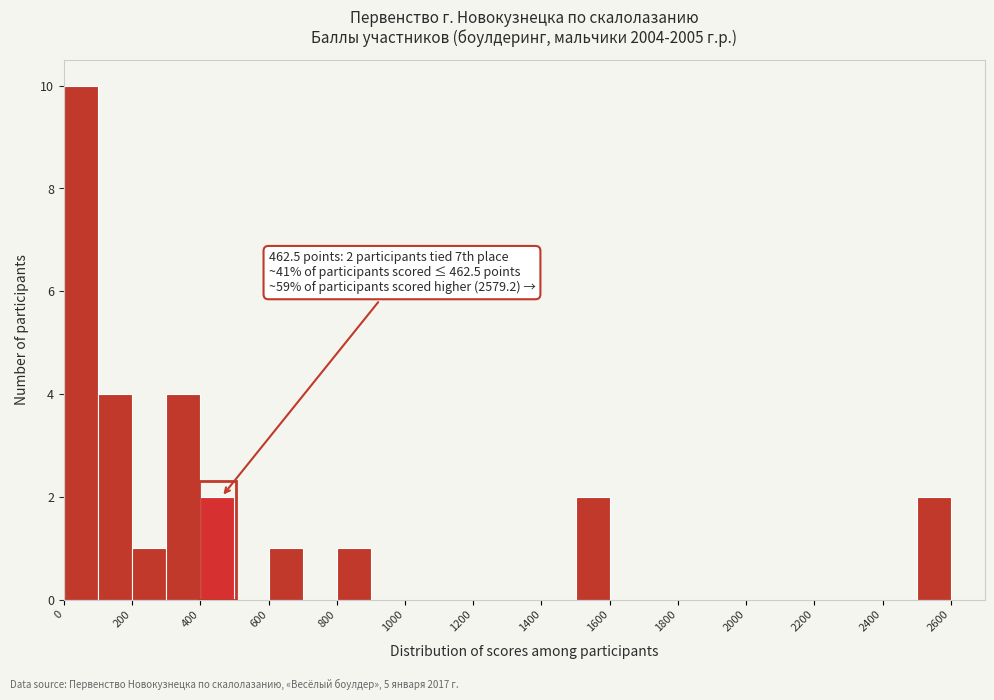

Which range on the x-axis has the tallest bar?

0 to 100